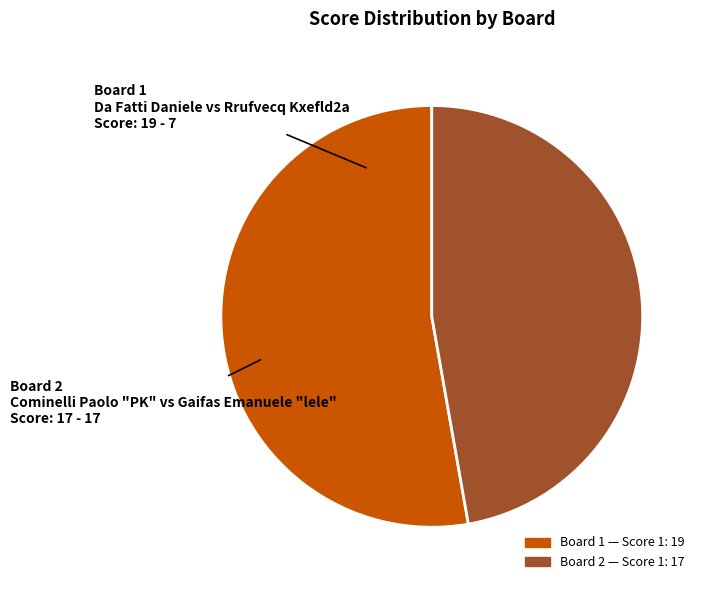

Is there a majority slice in this chart?

Yes